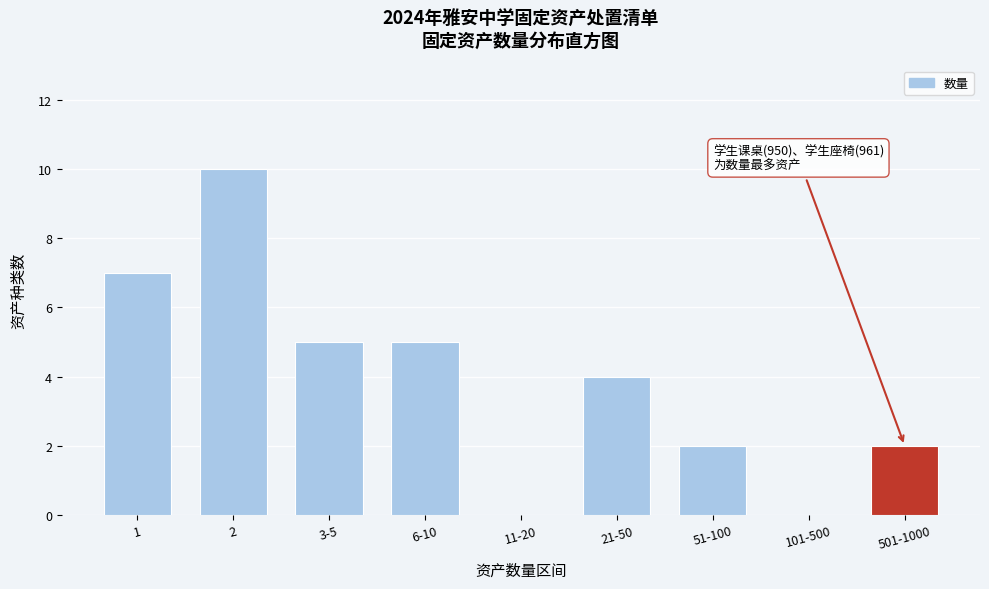

Reading left to right, transcribe all the data shown in this chart.

1=7	2=10	3-5=5	6-10=5	11-20=0	21-50=4	51-100=2	101-500=0	501-1000=2